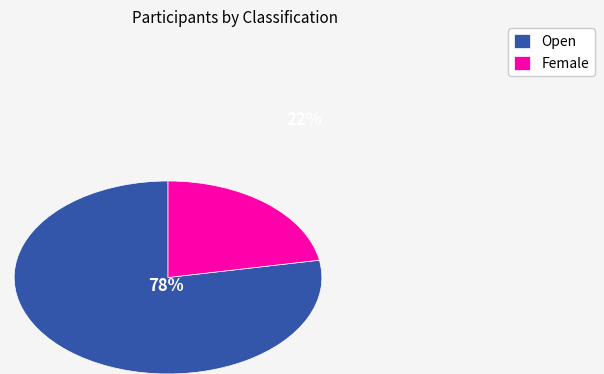

Between Open and Female, which is larger?

Open